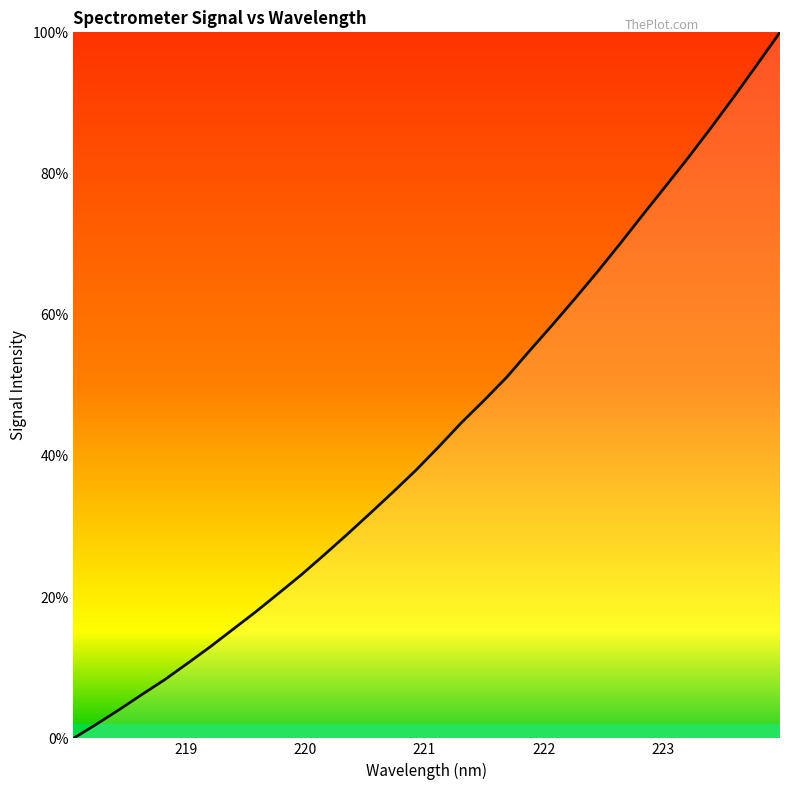

What is the greatest value displayed?

100.0